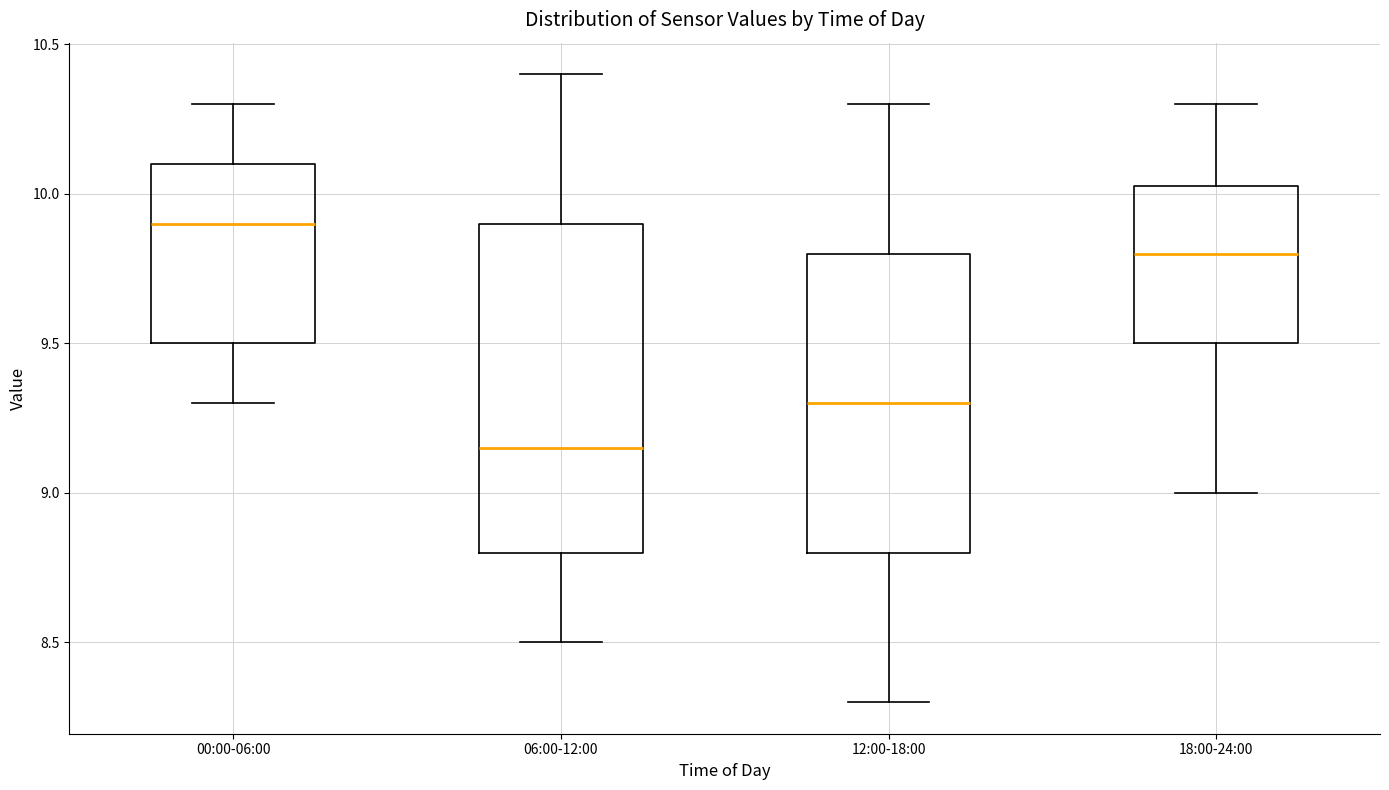

Comparing the boxes themselves (not the whiskers), which one is the tallest?

06:00-12:00